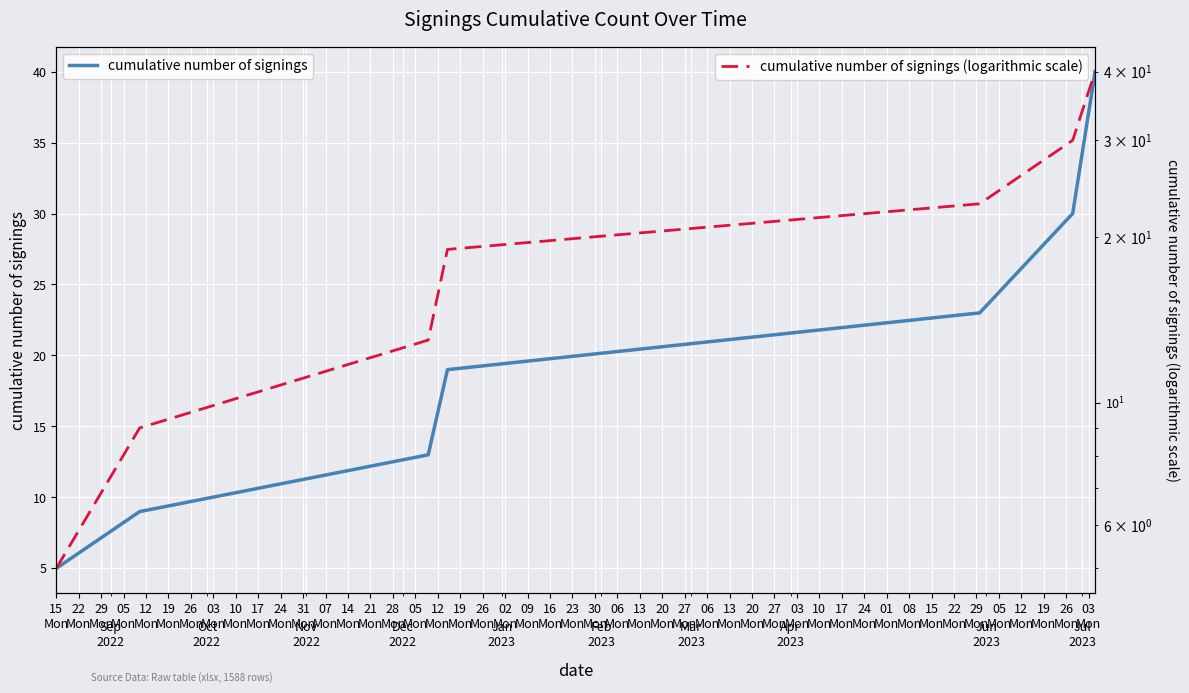

What are all the series names shown in the legend?

cumulative number of signings, cumulative number of signings (logarithmic scale)